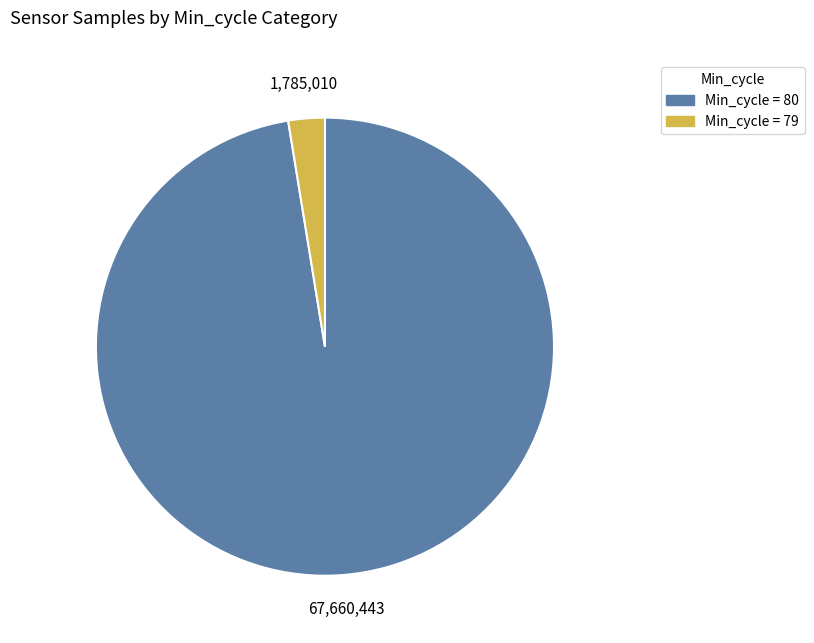

Is there any slice that represents more than half of the pie?

Yes